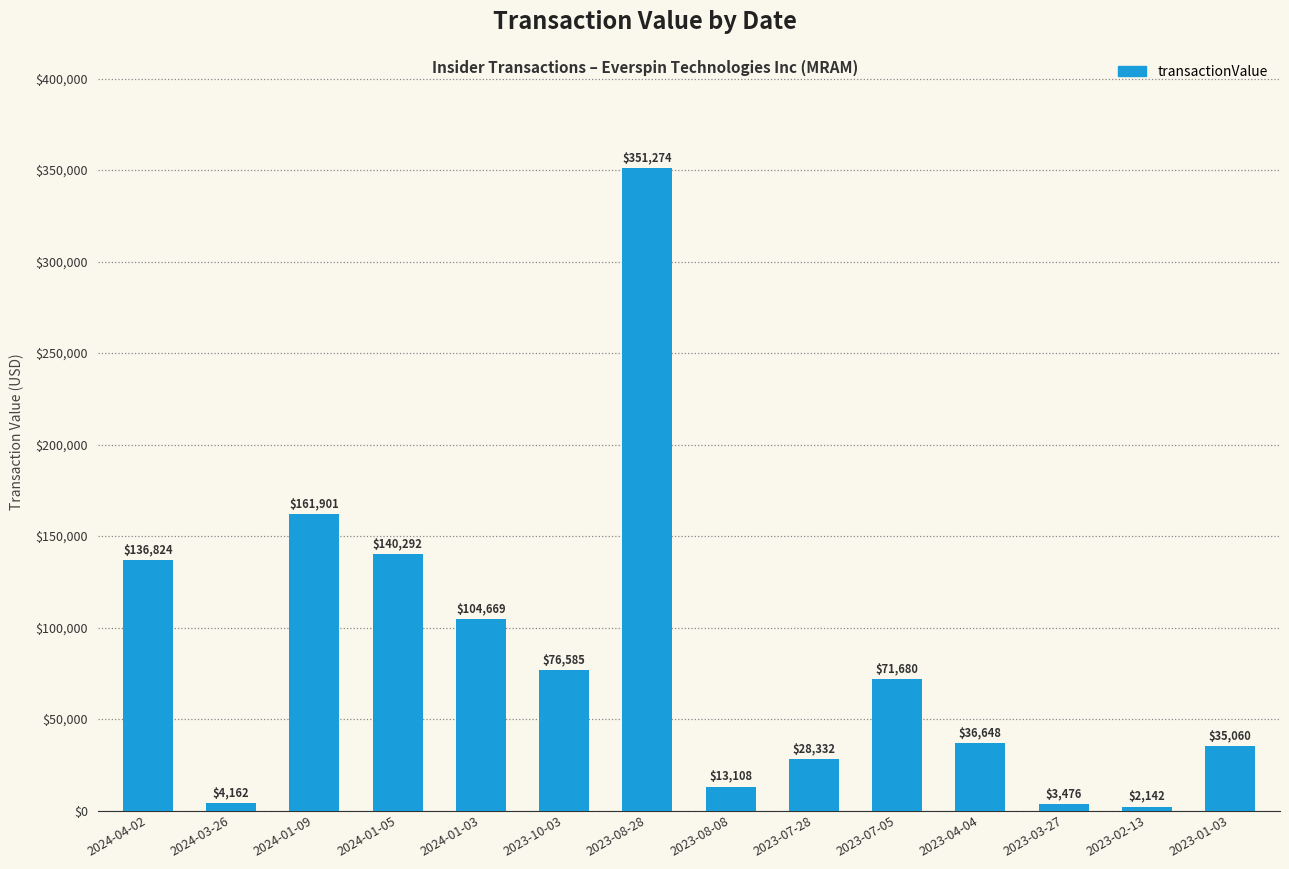

What is the approximate value at 2023-08-08, to the nearest 50?

13100